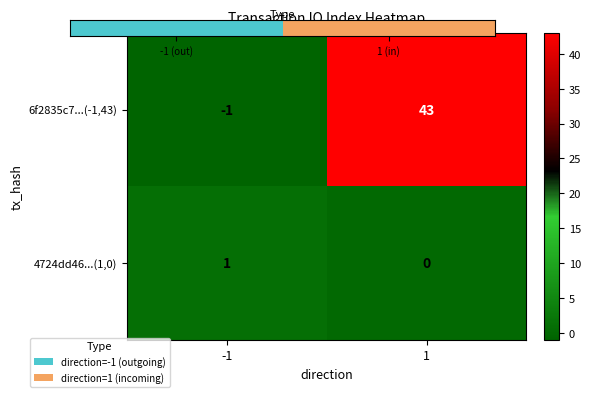

At which category is the sum across all series the highest?

1